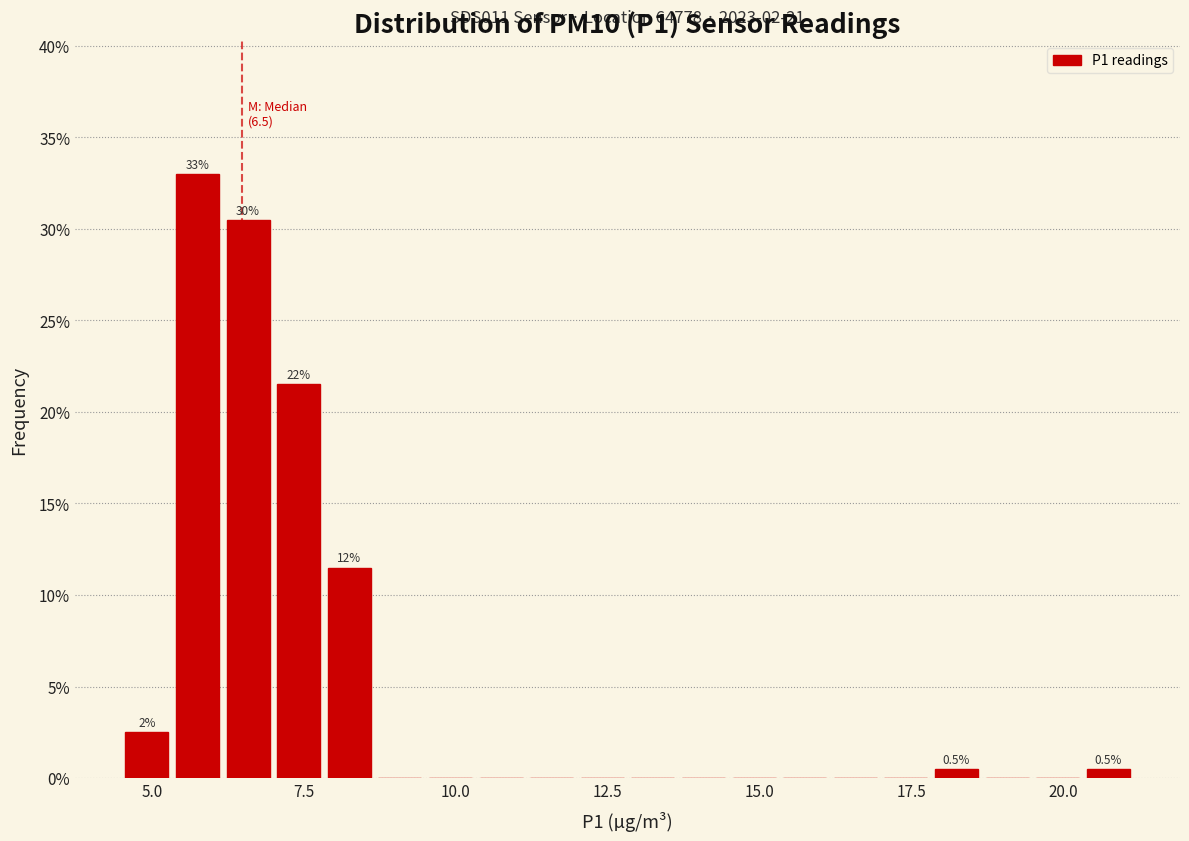

Around what value on the x-axis is the tallest bar? Give the approximate position of its centre, as read against the axis.

5.5